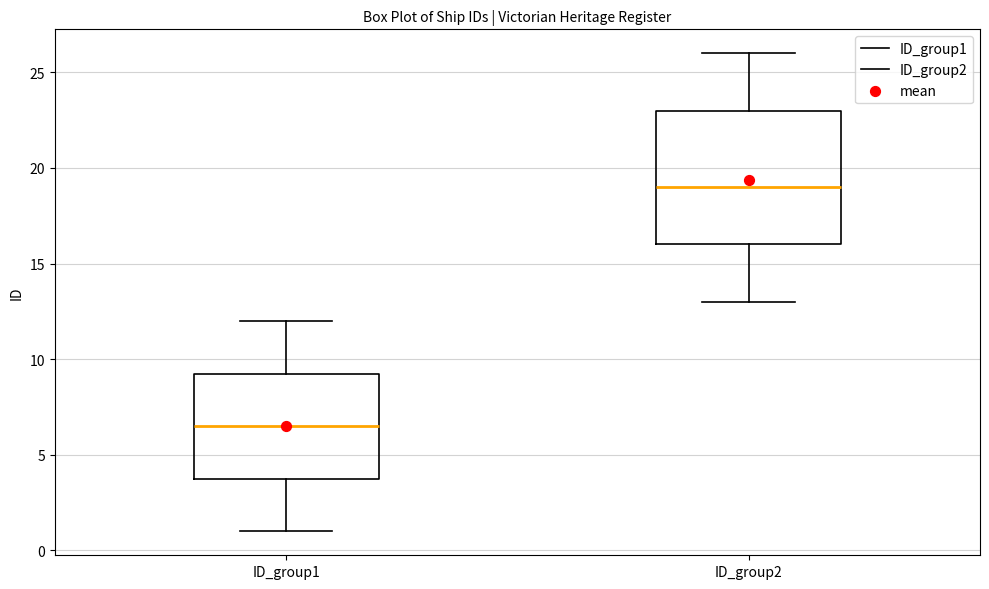

Reading left to right, read every box against the y-axis: the position of its median line, the range the box covers, and the ends of its whiskers. The values are not printed on the chart, so give them approximately, as read against the axis.

ID_group1: median 6.5, box 4.0 to 9.5, whiskers 1.0 to 12.0
ID_group2: median 19.0, box 16.0 to 23.0, whiskers 13.0 to 26.0